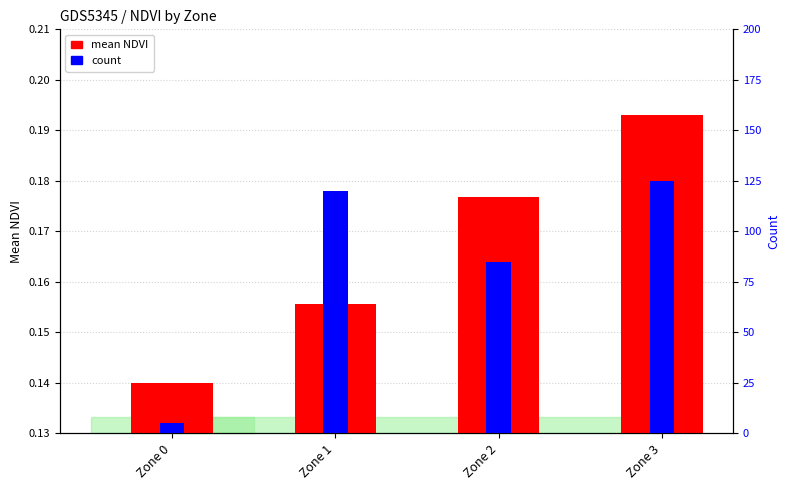

Reading right to left, transcribe all the data shown in this chart.

mean NDVI: Zone 3=0.2	Zone 2=0.2	Zone 1=0.2	Zone 0=0.1
count: Zone 3=125.0	Zone 2=85.0	Zone 1=120.0	Zone 0=5.0